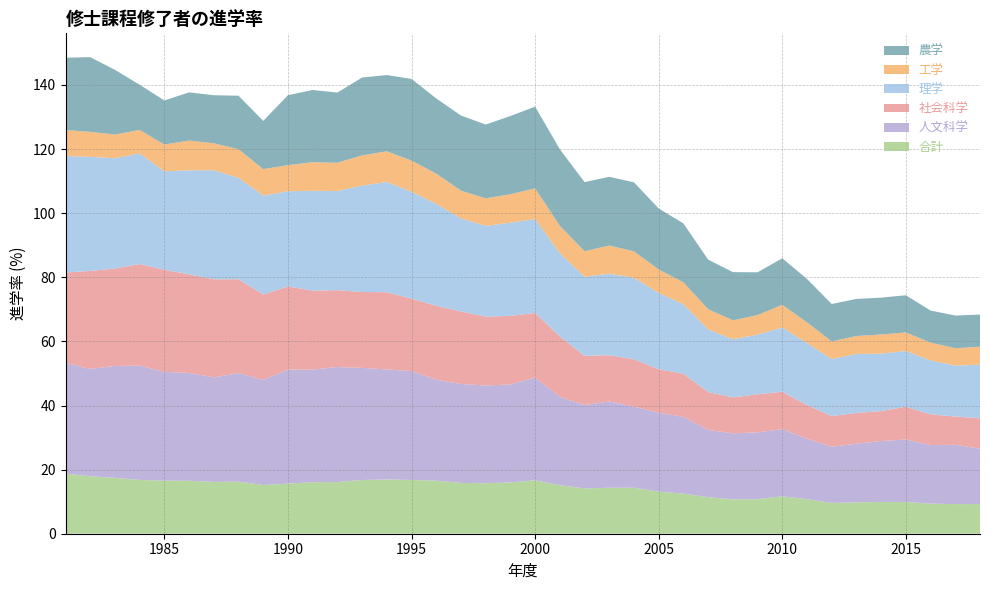

Reading left to right, what are all the values shown in this chart?

人文科学: 1981=34.6	1982=33.5	1983=34.9	1984=35.7	1985=34.0	1986=33.6	1987=32.6	1988=33.9	1989=32.8	1990=35.6	1991=35.1	1992=35.9	1993=35.0	1994=34.3	1995=34.0	1996=31.5	1997=30.9	1998=30.5	1999=30.6	2000=32.1	2001=27.5	2002=26.0	2003=26.9	2004=25.3	2005=24.6	2006=23.9	2007=21.0	2008=20.6	2009=20.9	2010=20.9	2011=18.8	2012=17.5	2013=18.3	2014=19.0	2015=19.5	2016=18.3	2017=18.5	2018=17.3
社会科学: 1981=28.2	1982=30.6	1983=30.4	1984=31.7	1985=31.8	1986=30.8	1987=30.6	1988=29.3	1989=26.6	1990=25.9	1991=24.7	1992=24.0	1993=23.7	1994=24.1	1995=22.6	1996=23.1	1997=22.7	1998=21.5	1999=21.4	2000=20.2	2001=18.9	2002=15.4	2003=14.4	2004=14.8	2005=13.6	2006=13.5	2007=11.8	2008=11.2	2009=11.9	2010=11.7	2011=10.5	2012=9.6	2013=9.6	2014=9.3	2015=10.2	2016=9.6	2017=8.8	2018=9.5
理学: 1981=36.3	1982=35.6	1983=34.4	1984=34.5	1985=30.7	1986=32.4	1987=34.0	1988=31.6	1989=30.9	1990=29.7	1991=31.1	1992=30.9	1993=33.2	1994=34.4	1995=33.3	1996=31.8	1997=29.0	1998=28.3	1999=29.1	2000=29.3	2001=26.0	2002=24.6	2003=25.4	2004=25.4	2005=23.8	2006=21.7	2007=19.5	2008=18.1	2009=18.6	2010=20.0	2011=19.4	2012=17.8	2013=18.4	2014=17.9	2015=17.4	2016=16.8	2017=15.9	2018=16.7
工学: 1981=8.1	1982=7.8	1983=7.4	1984=7.3	1985=8.3	1986=9.3	1987=8.4	1988=8.9	1989=8.2	1990=8.1	1991=8.9	1992=8.8	1993=9.4	1994=9.6	1995=9.7	1996=9.5	1997=8.6	1998=8.6	1999=8.9	2000=9.6	2001=8.5	2002=8.0	2003=8.8	2004=8.3	2005=7.3	2006=6.9	2007=6.3	2008=5.9	2009=6.1	2010=7.1	2011=6.4	2012=5.5	2013=5.6	2014=6.0	2015=5.8	2016=5.6	2017=5.4	2018=5.6
農学: 1981=22.6	1982=23.3	1983=20.2	1984=14.1	1985=13.8	1986=15.0	1987=15.0	1988=16.7	1989=15.1	1990=21.8	1991=22.5	1992=21.9	1993=24.3	1994=23.8	1995=25.5	1996=23.5	1997=23.5	1998=23.0	1999=24.4	2000=25.5	2001=23.9	2002=21.6	2003=21.4	2004=21.5	2005=19.0	2006=18.4	2007=15.5	2008=15.0	2009=13.4	2010=14.5	2011=13.5	2012=11.7	2013=11.6	2014=11.5	2015=11.6	2016=10.0	2017=10.2	2018=10.0
合計: 1981=18.7	1982=17.9	1983=17.4	1984=16.8	1985=16.5	1986=16.5	1987=16.2	1988=16.3	1989=15.2	1990=15.6	1991=16.1	1992=16.1	1993=16.8	1994=16.9	1995=16.8	1996=16.6	1997=15.8	1998=15.7	1999=16.0	2000=16.7	2001=15.2	2002=14.1	2003=14.3	2004=14.4	2005=13.1	2006=12.5	2007=11.4	2008=10.7	2009=10.8	2010=11.7	2011=10.8	2012=9.6	2013=9.8	2014=9.9	2015=9.9	2016=9.4	2017=9.2	2018=9.3